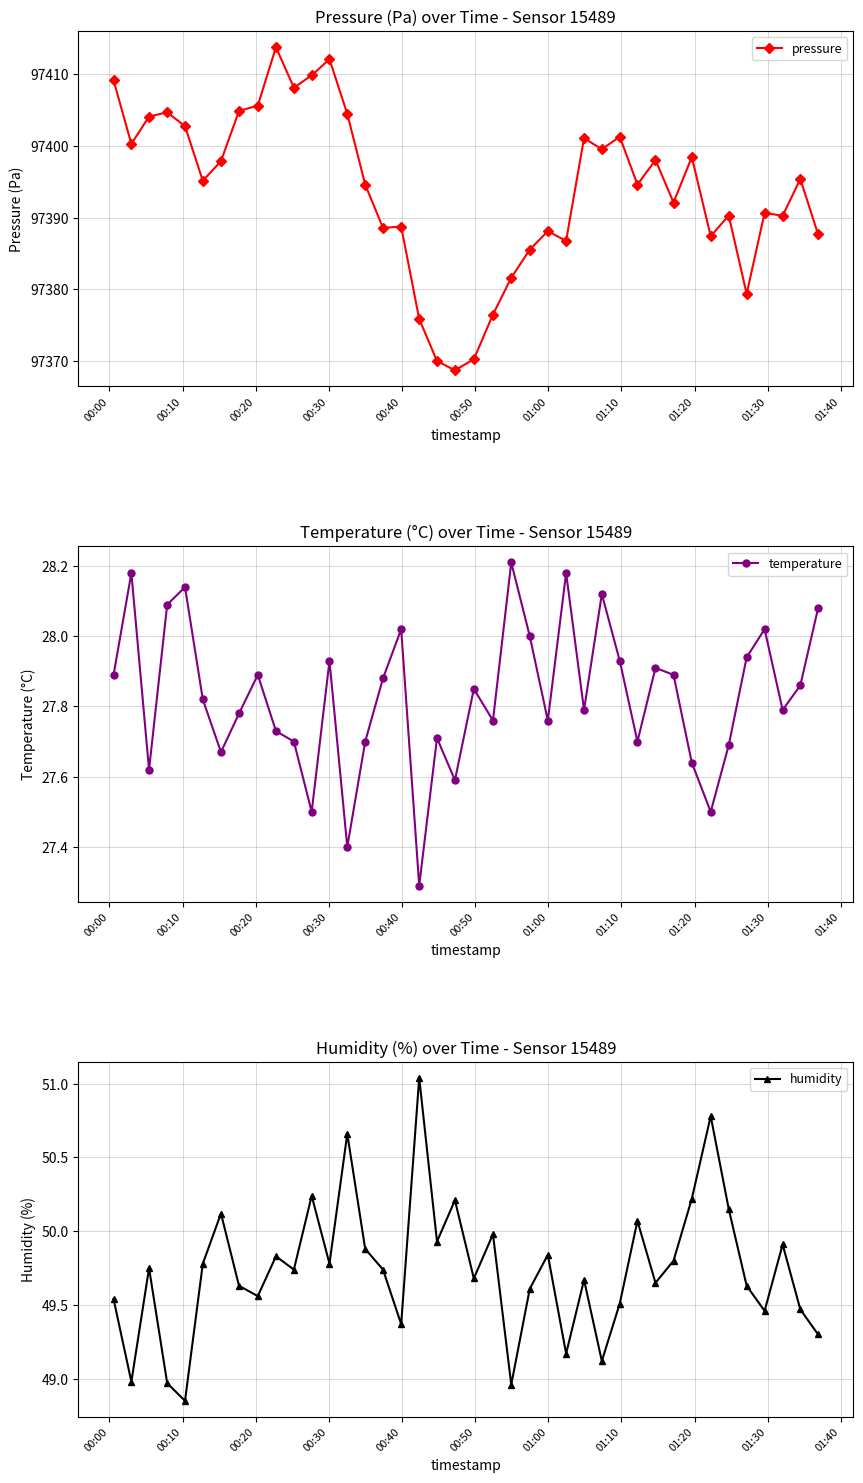

What is the sum of all pressure values?

3895755.2